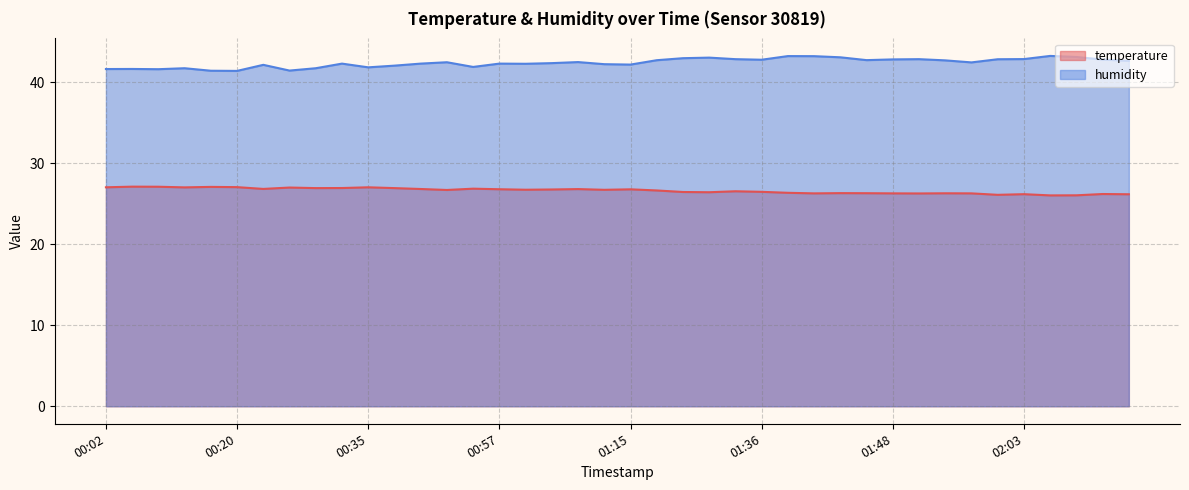

What position from the left is 01:10?

20